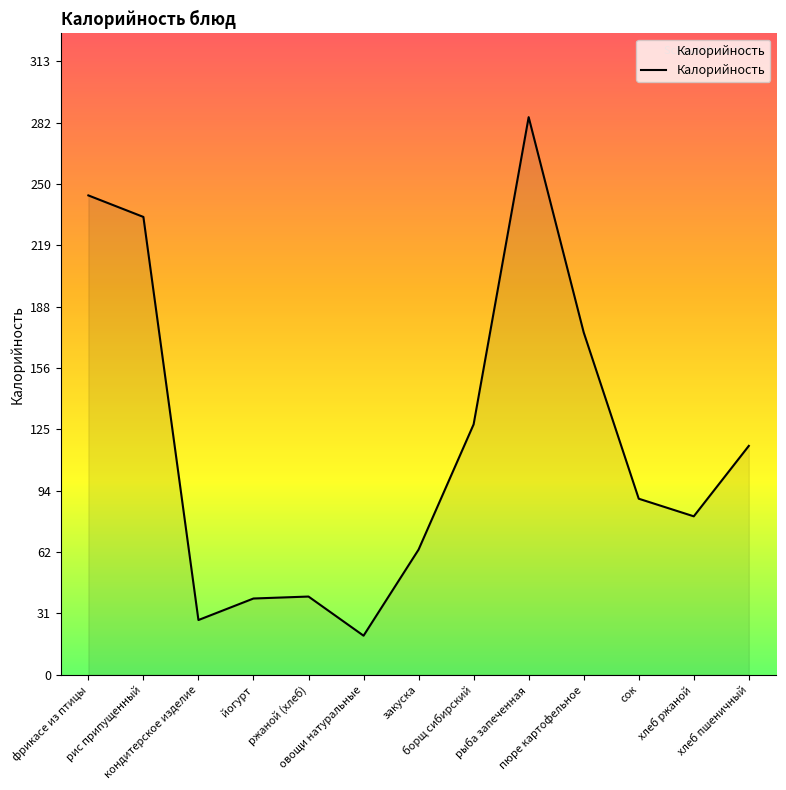

What is the difference between the maximum and minimum values?

265